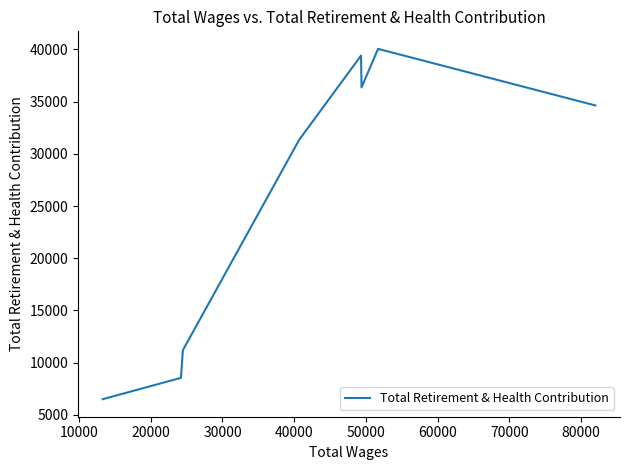

What is the minimum value shown in the chart?

6505